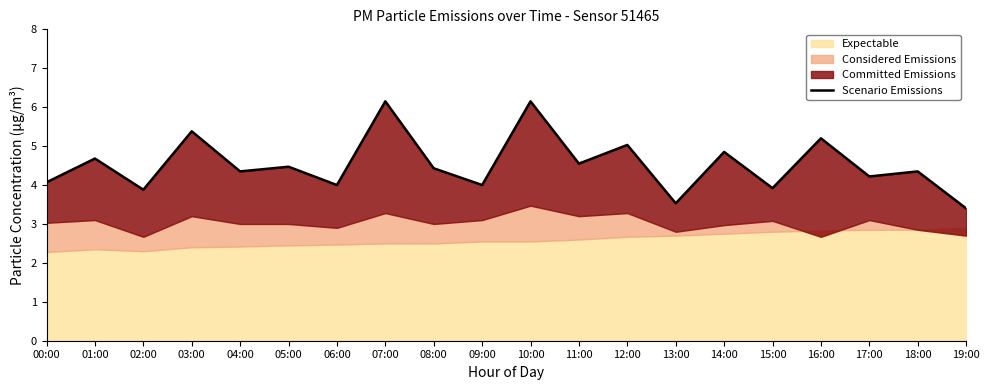

At which label is the value closest to 4?

06:00